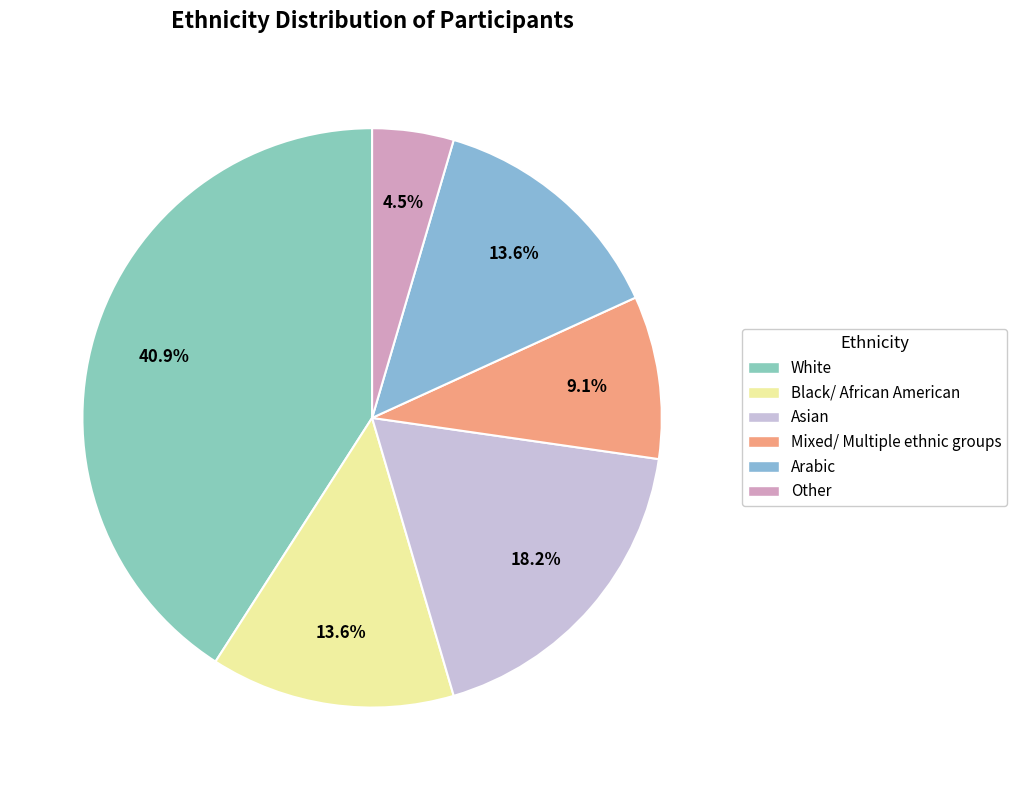

Is Asian the majority of the pie?

No